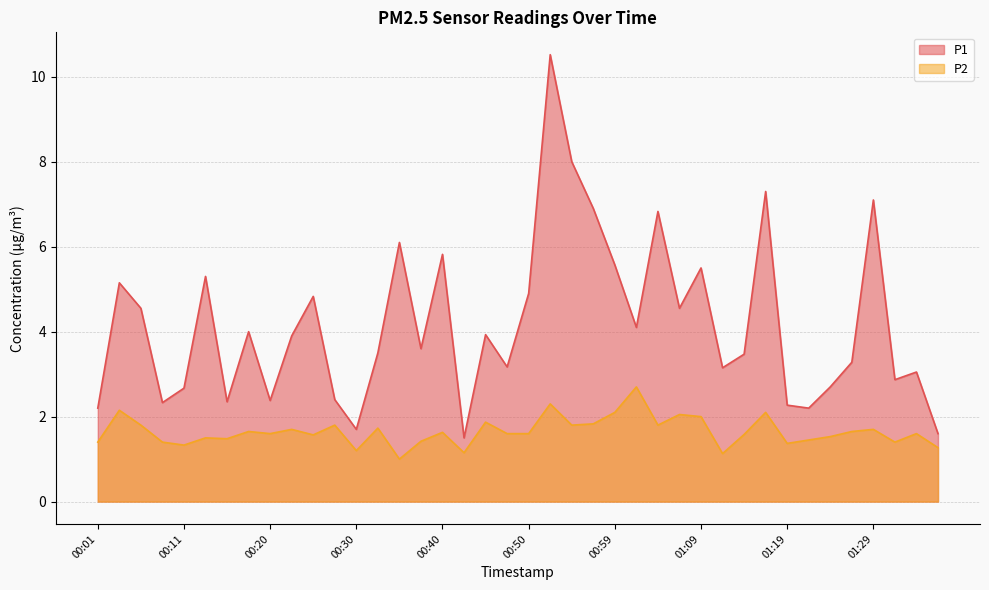

List the series in order of their peak value, lowest first.

P2, P1